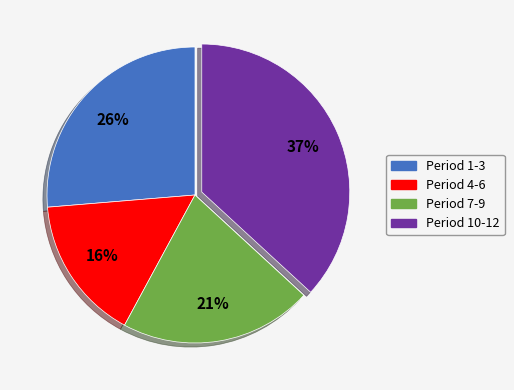

To the nearest percent, what is the average slice percentage?

25%